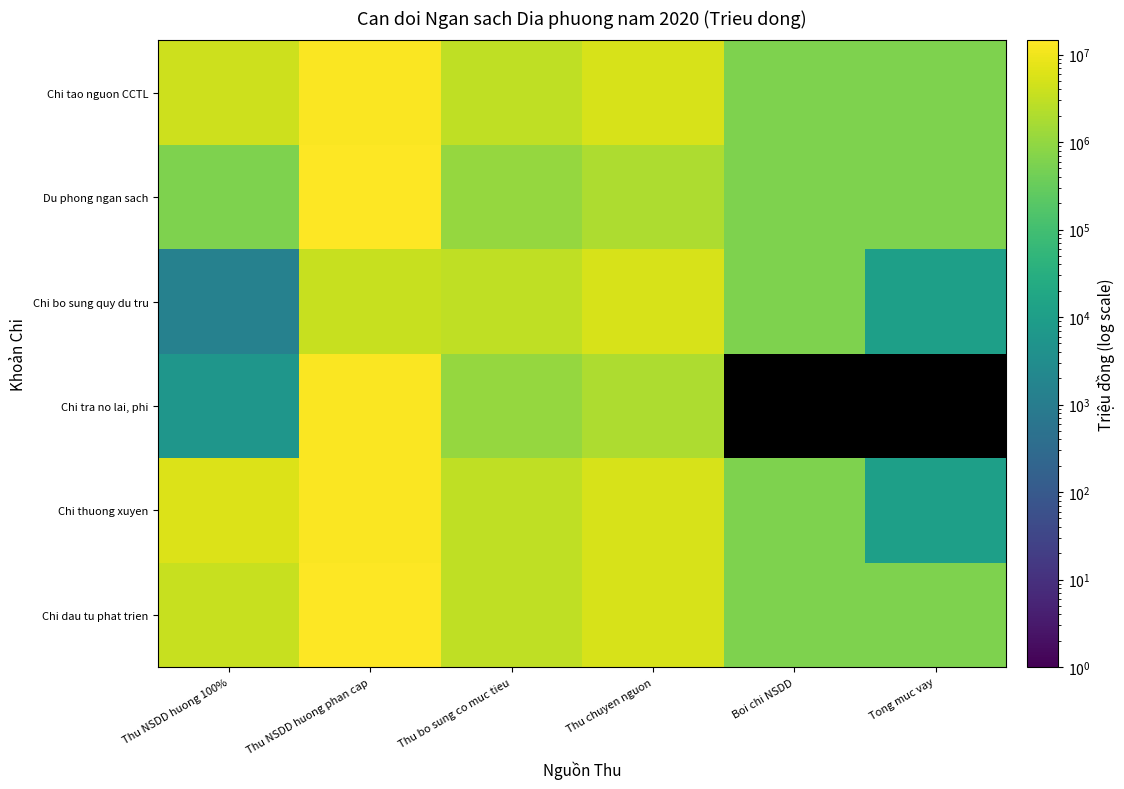

Count the number of data series in this chart.

6